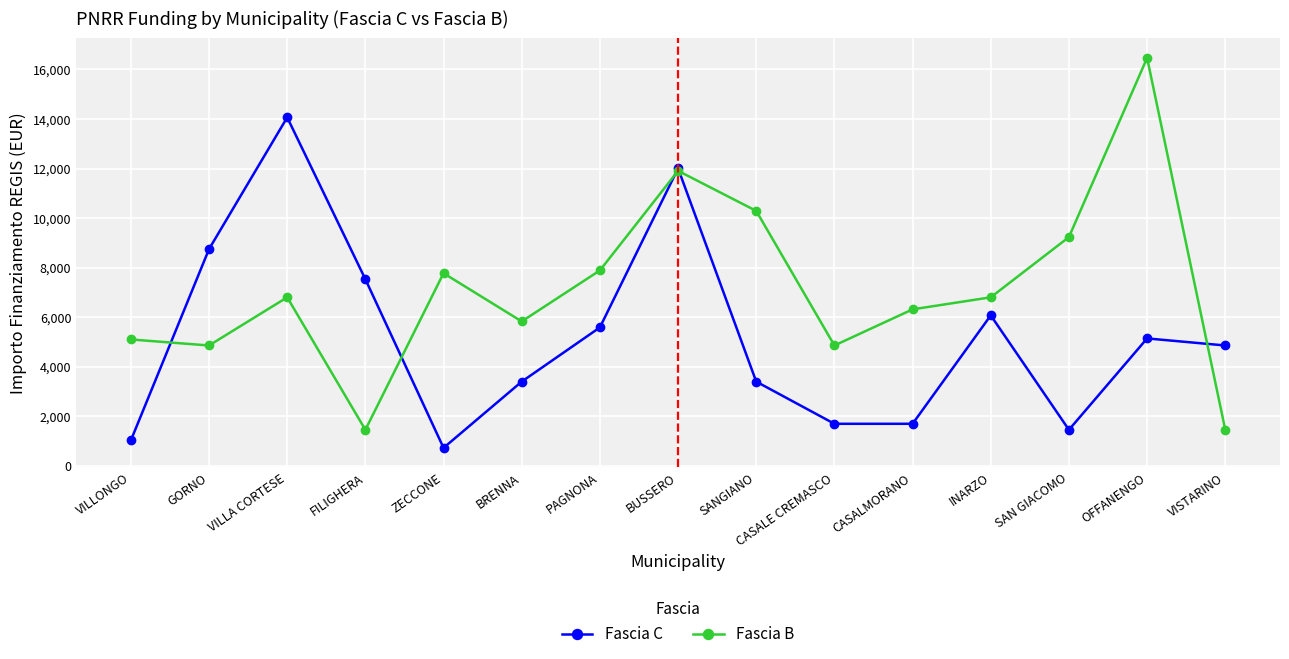

What is the difference between the second highest and minimum values in the Fascia B series?

10449